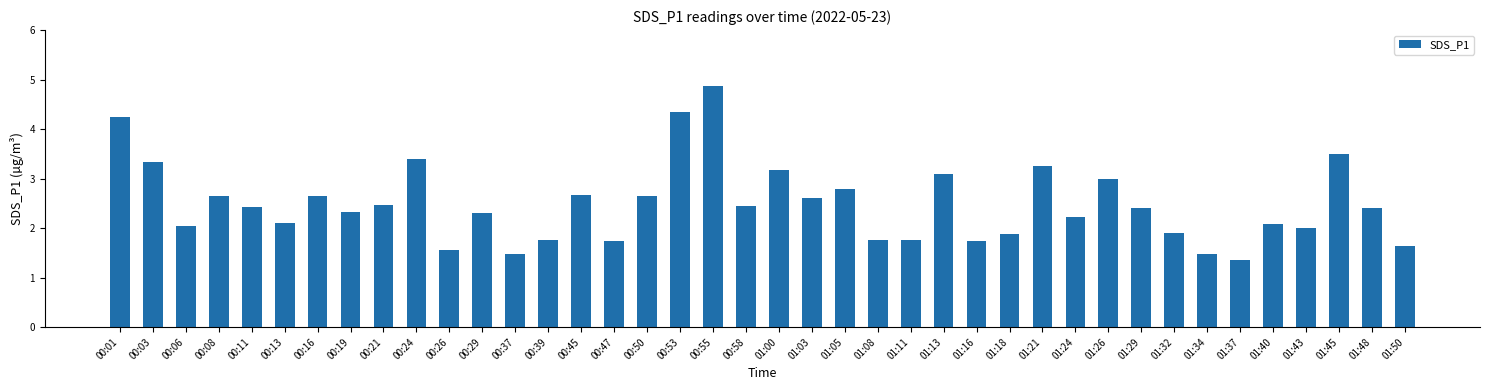

What is the change in value from 00:16 to 01:21?

+0.6